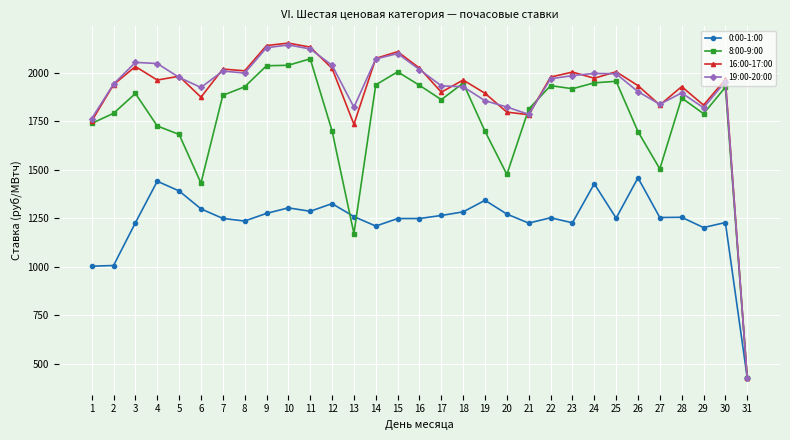

What are all the series names shown in the legend?

0:00-1:00, 8:00-9:00, 16:00-17:00, 19:00-20:00